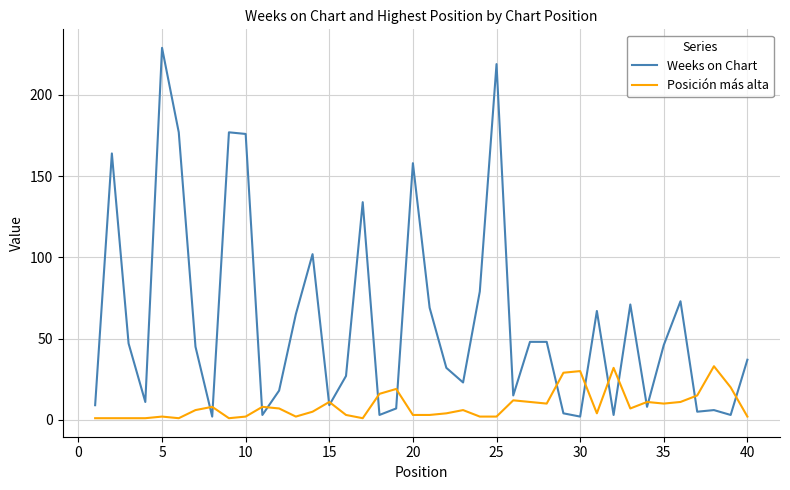

Which series has the largest total across all categories?

Weeks on Chart